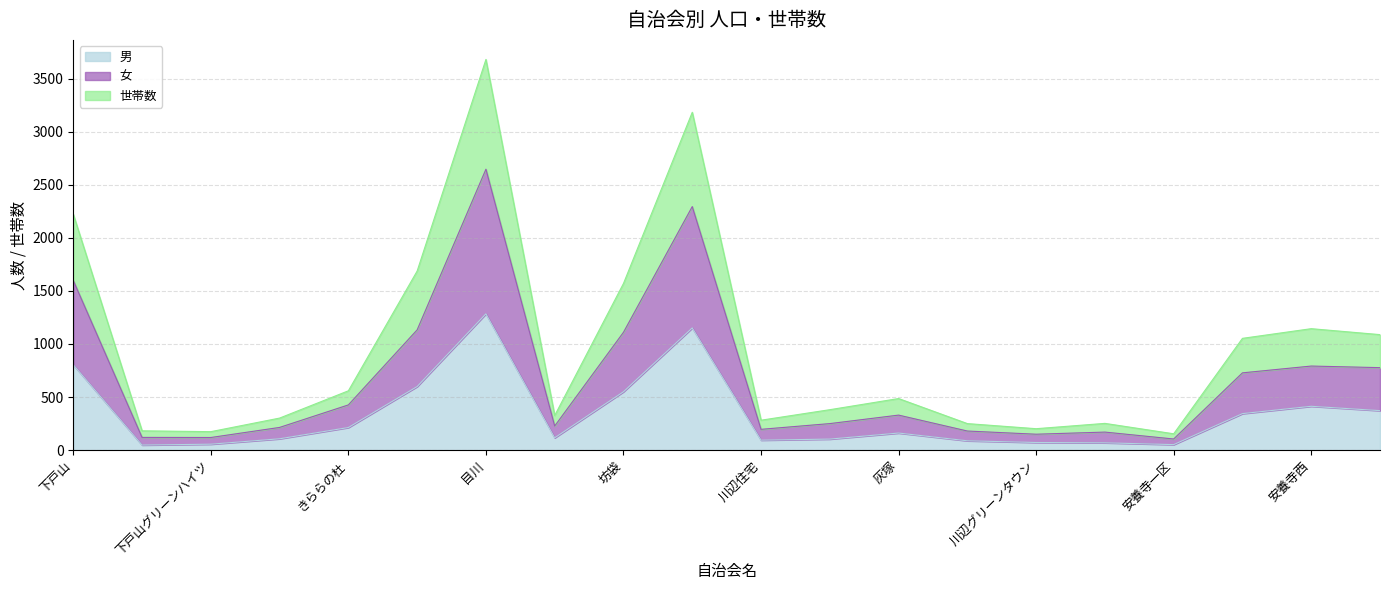

At which category is the sum across all series the highest?

目川